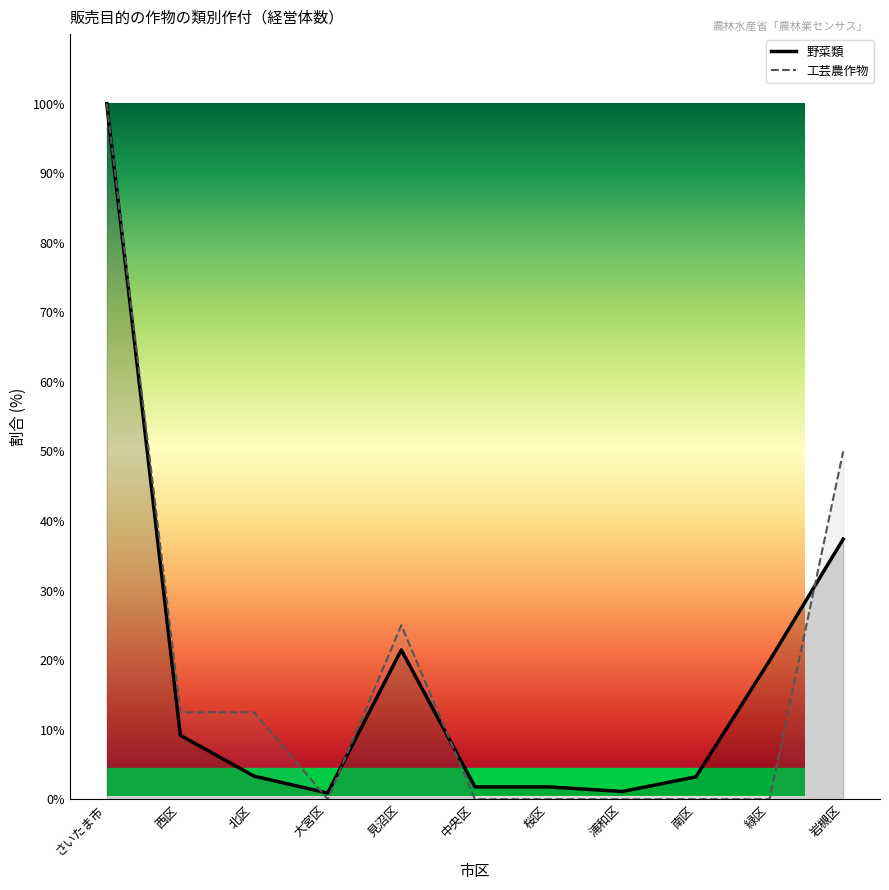

Count the number of data series in this chart.

2